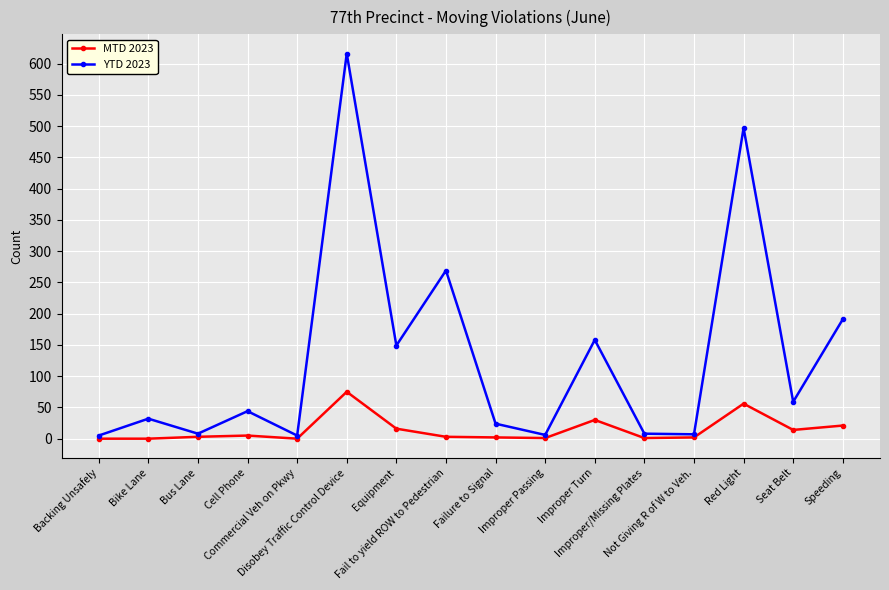

What is the highest value of the YTD 2023 series?

616